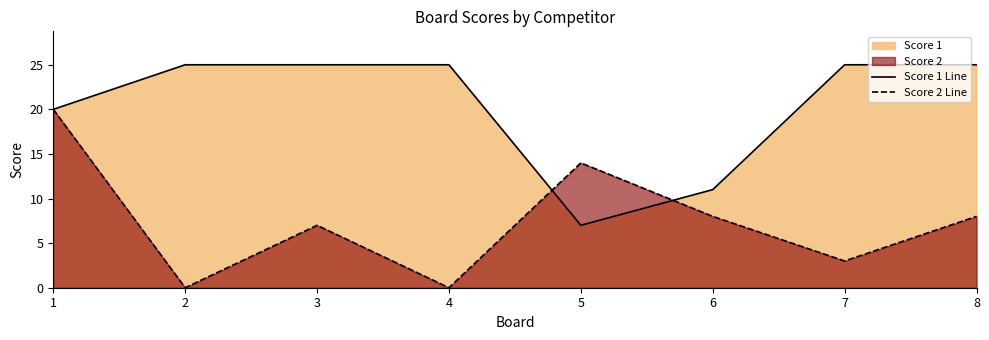

What is the value of the Score 1 point at the 6th from the left?

11